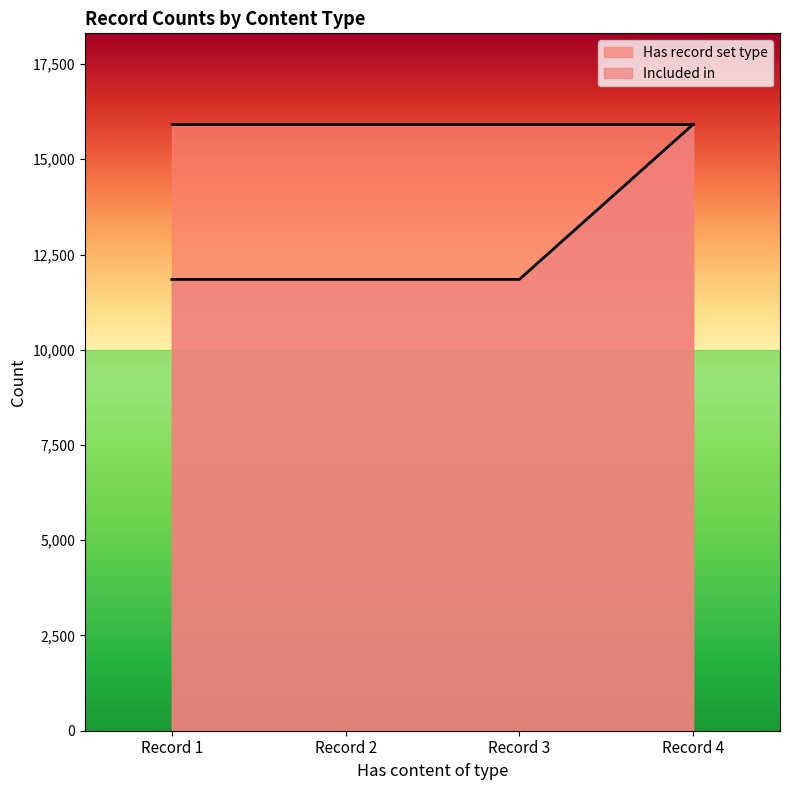

What is the sum of all values?

51458